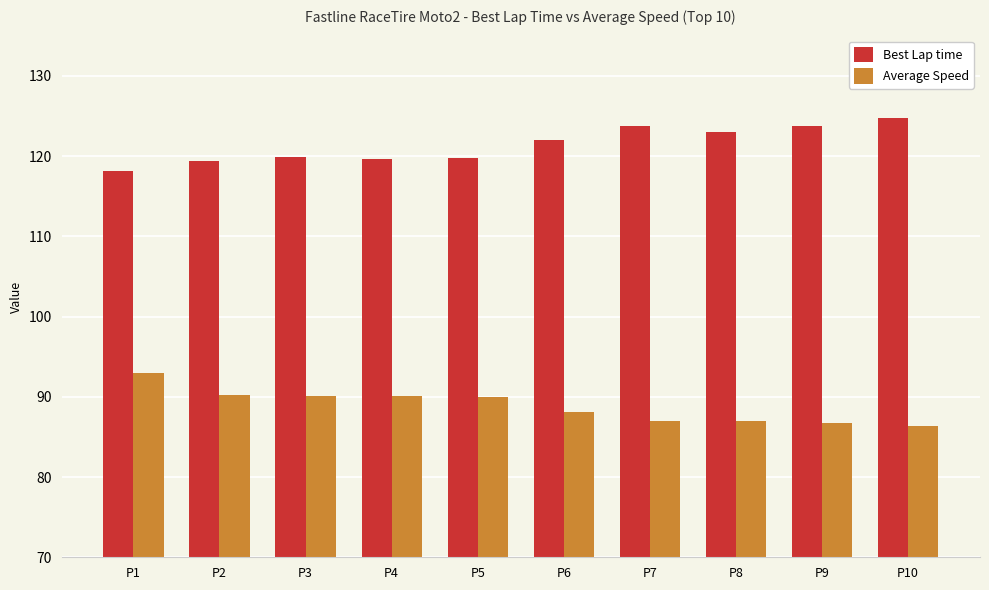

Rank the series by their maximum value, from highest to lowest.

Best Lap time, Average Speed